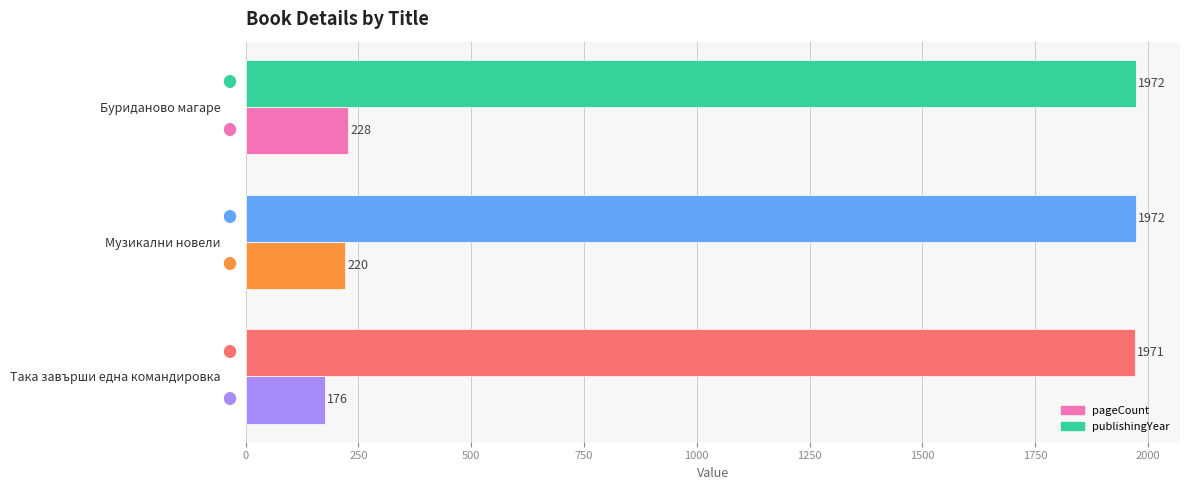

What is the sum of all publishingYear values?

5915